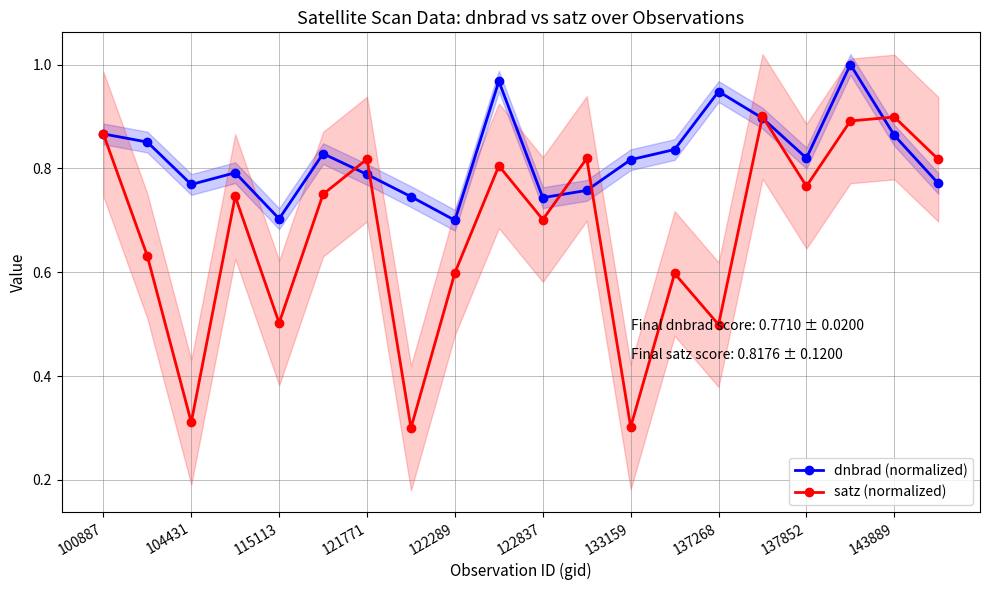

Does the chart have visible grid lines?

Yes